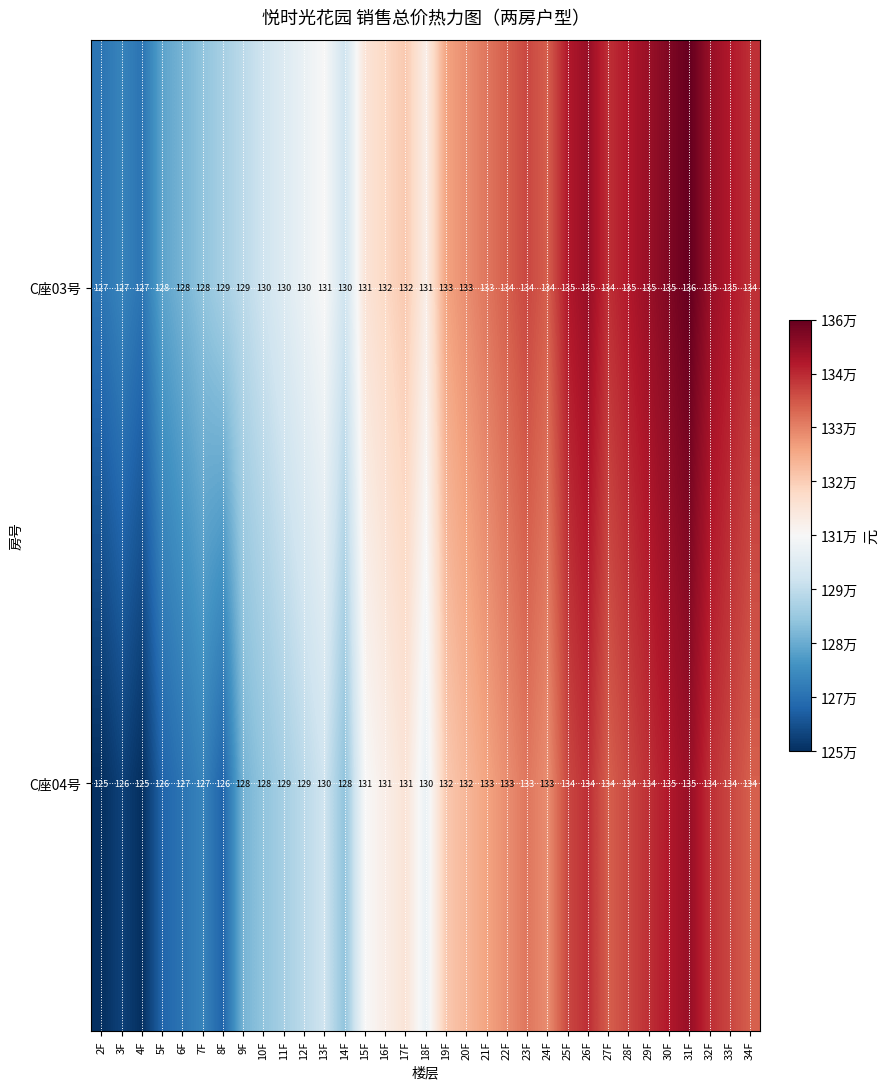

True or false: C座03号 has a value of 35 at 6F.

False